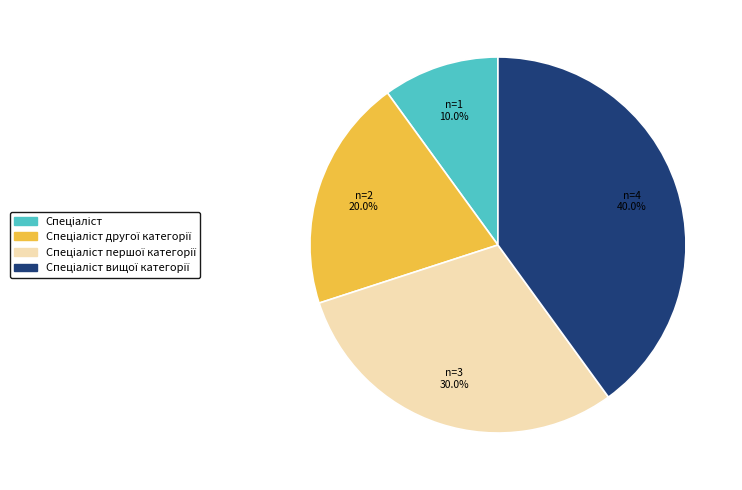

Does any single category account for the majority?

No